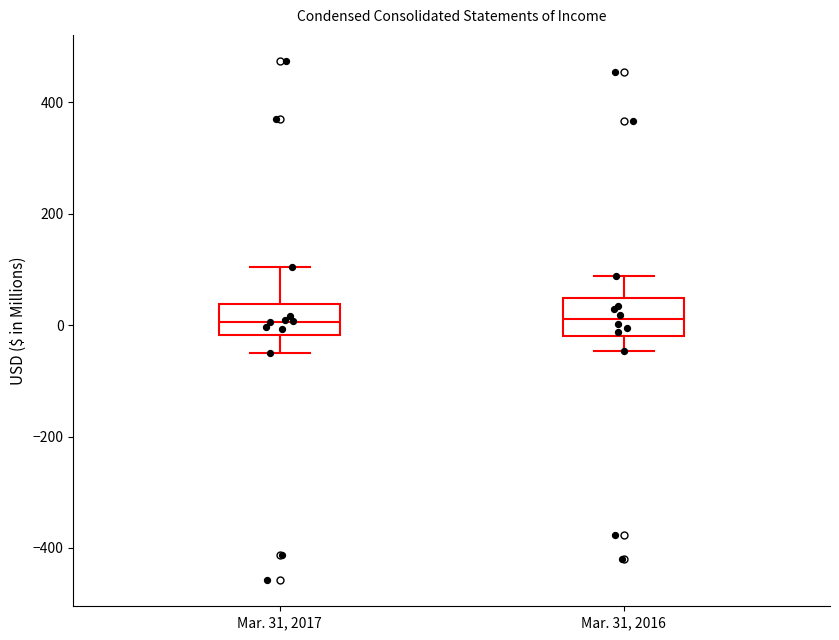

Where does the median line of the box for Mar. 31, 2017 sit on the y-axis? The values are not printed on the chart, so give them approximately, as read against the axis.

0